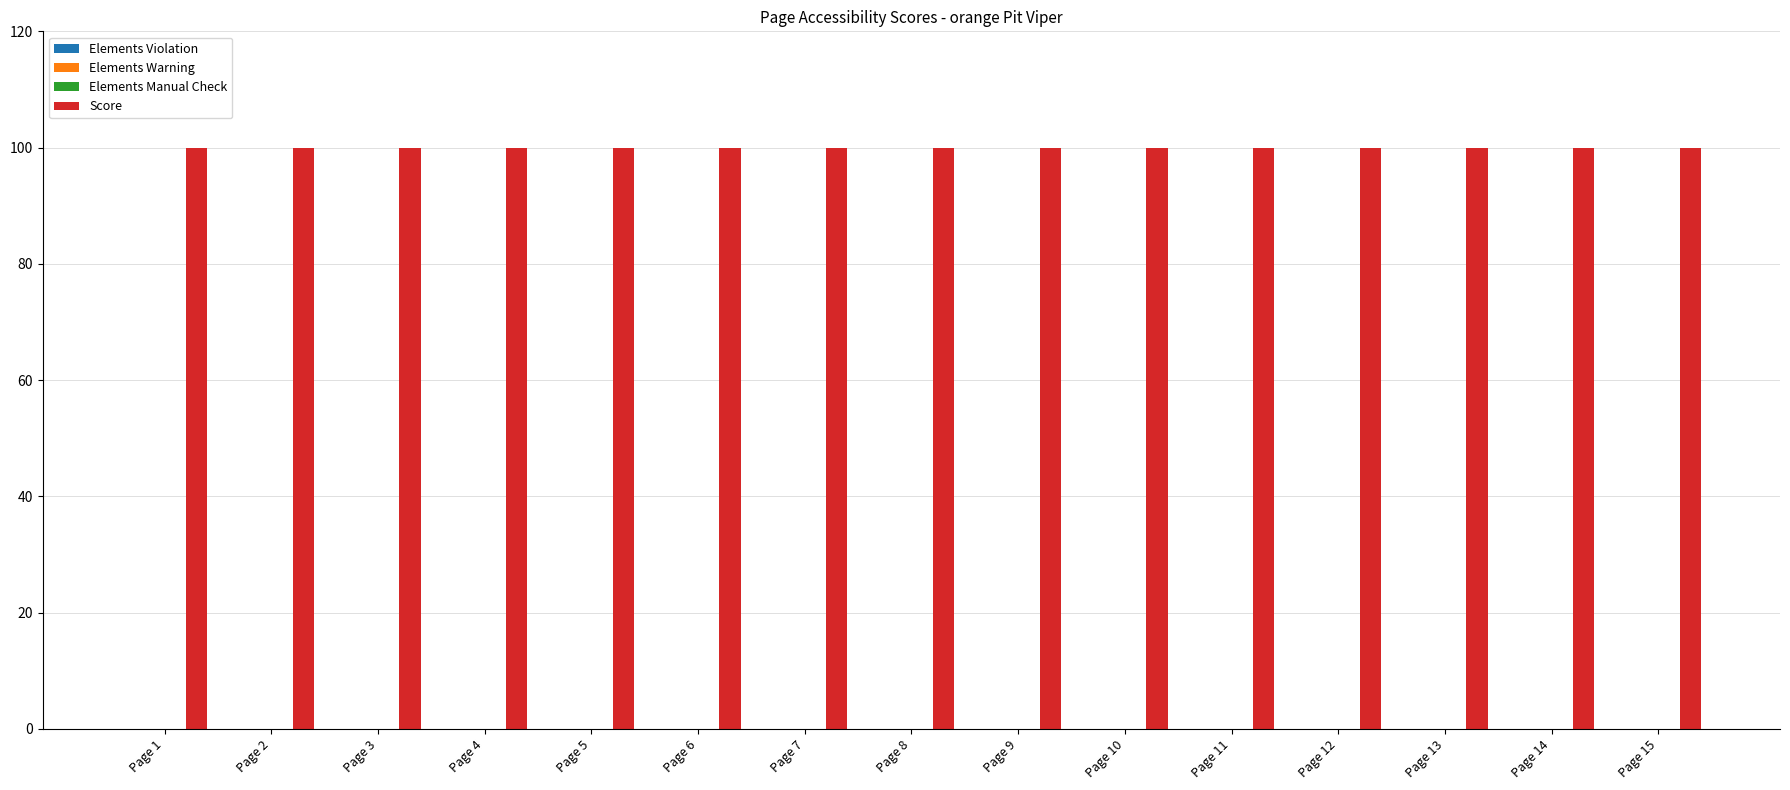

What are all the series names shown in the legend?

Elements Violation, Elements Warning, Elements Manual Check, Score